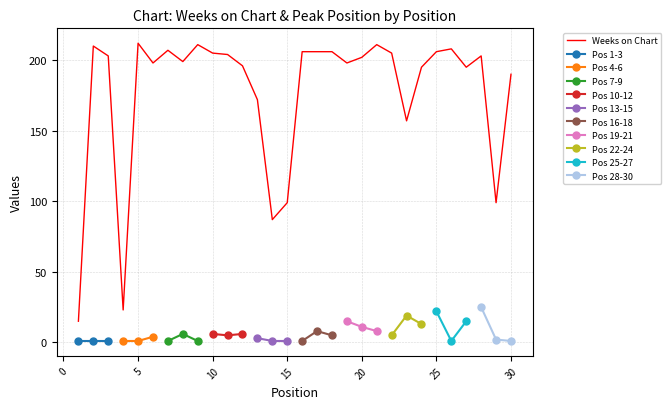

Rank the categories by value from highest to lowest.

5, 9, 21, 2, 26, 7, 16, 17, 18, 25, 10, 22, 11, 3, 28, 20, 8, 6, 19, 12, 24, 27, 30, 13, 23, 15, 29, 14, 4, 1